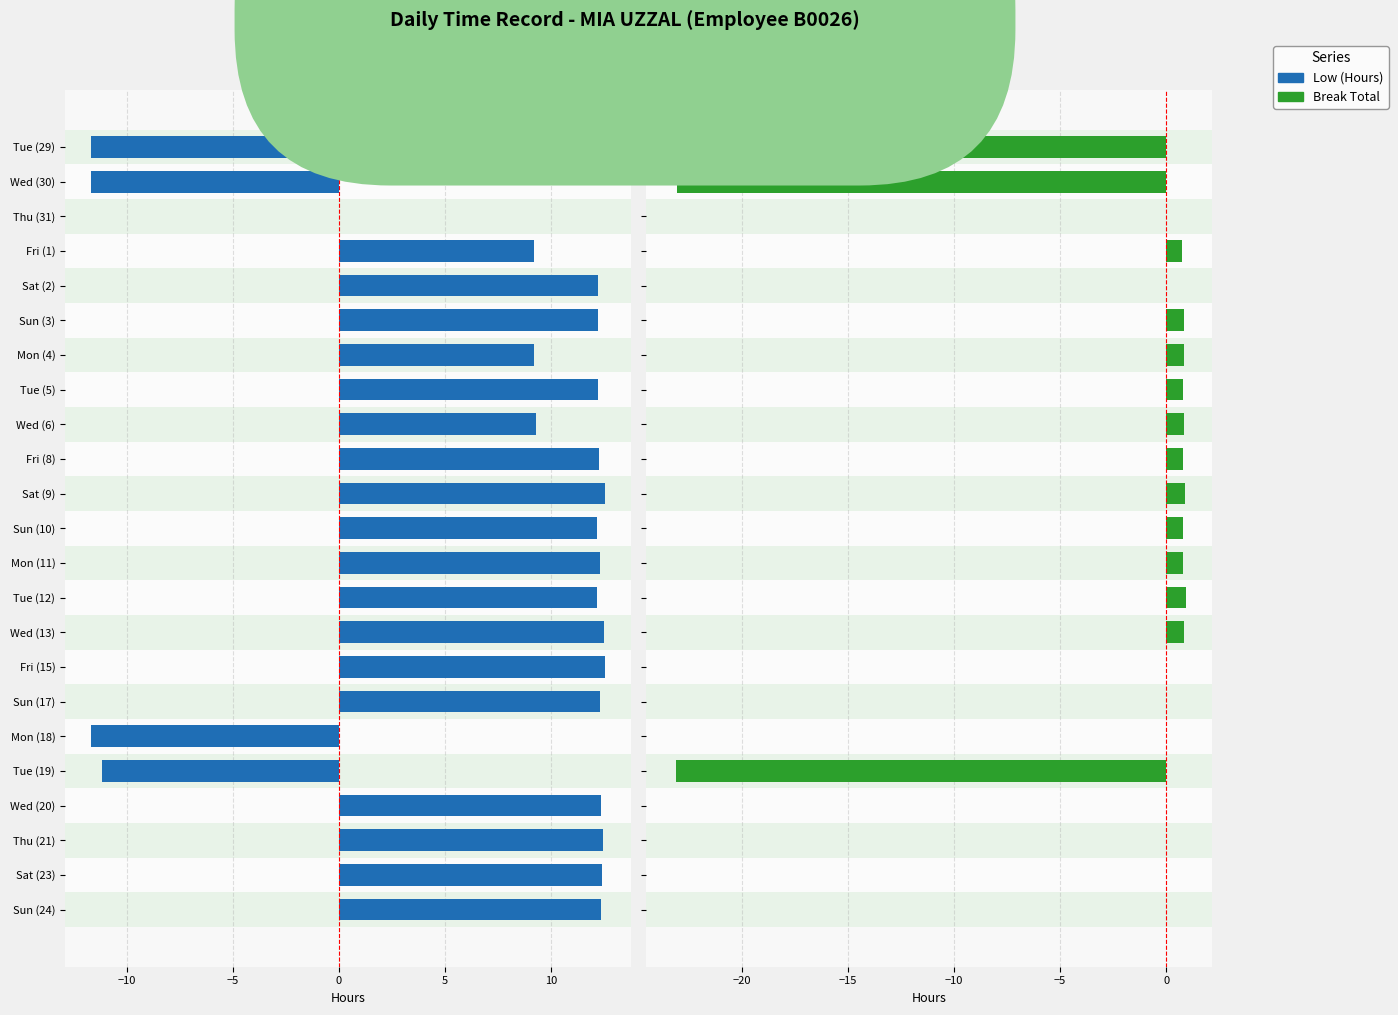

Which series has the largest total across all categories?

Low (Hours)